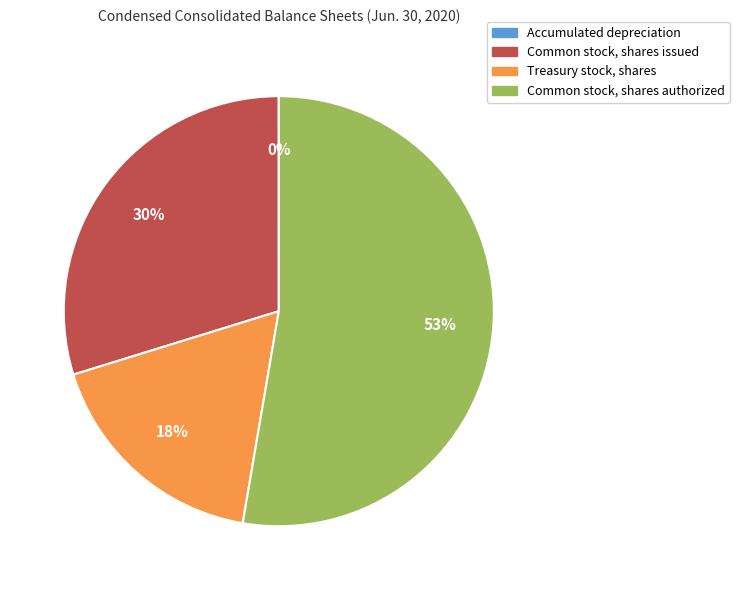

What is the largest slice in the pie chart?

Common stock, shares authorized